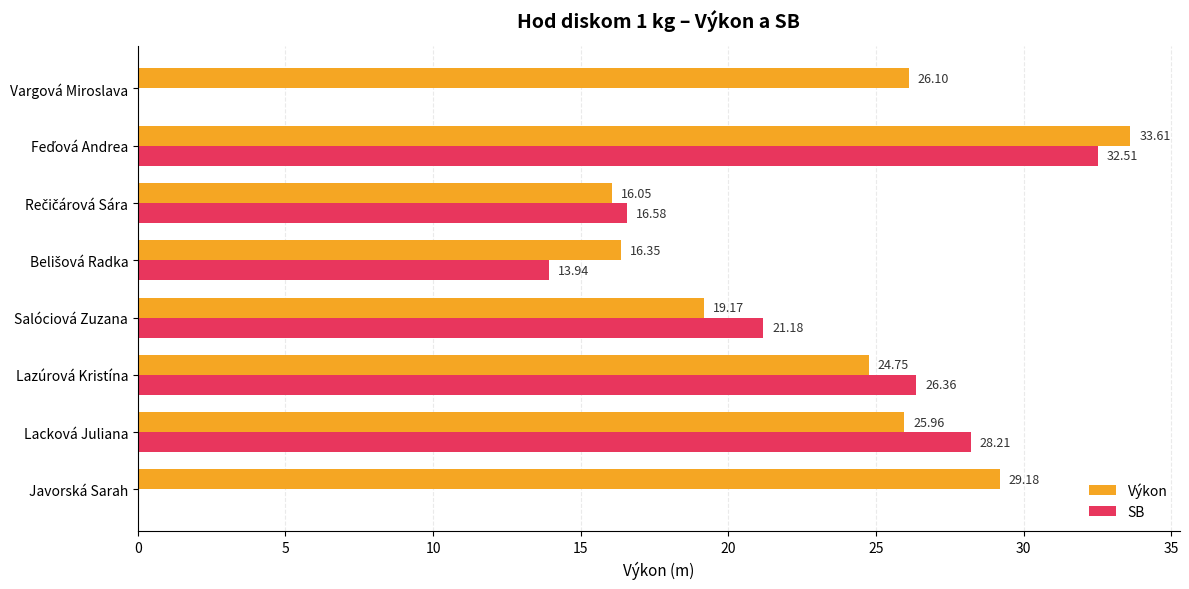

What is the total value across all series at Javorská Sarah?

29.2